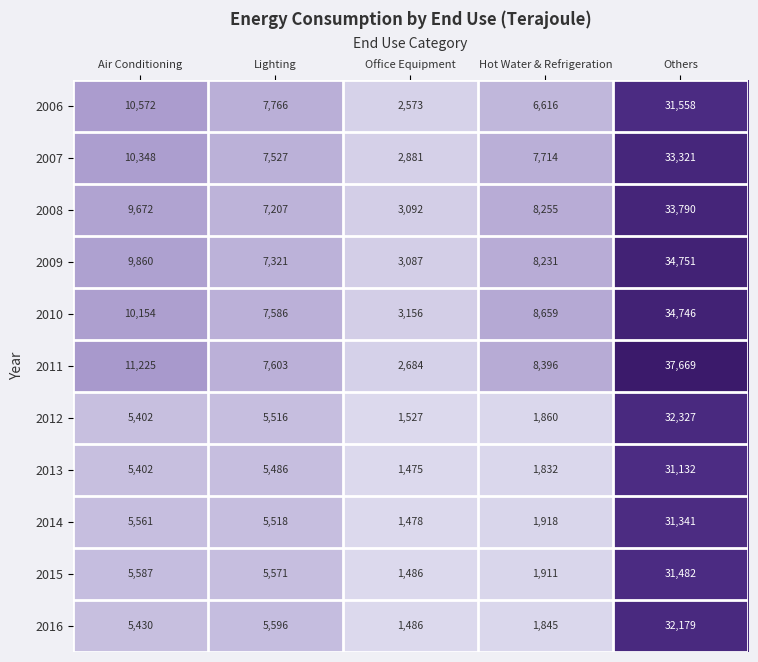

At how many categories does at least one series exceed 29105?

1